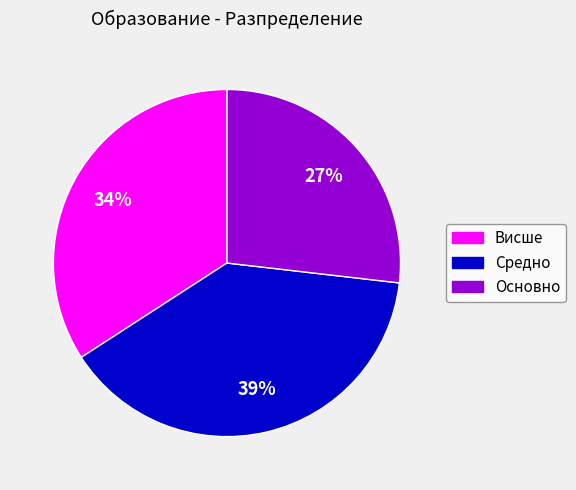

Is it true that Средно is 39% of the pie?

True